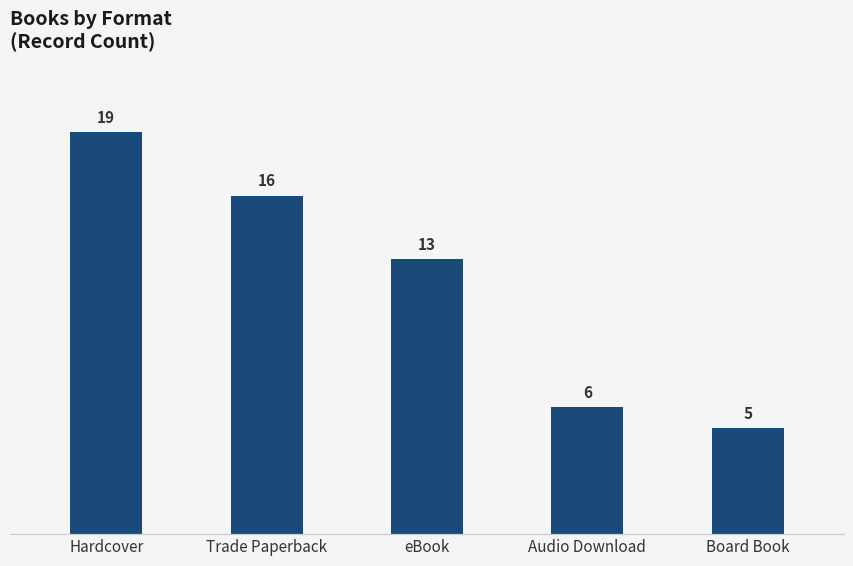

Does the chart contain stacked bars?

No